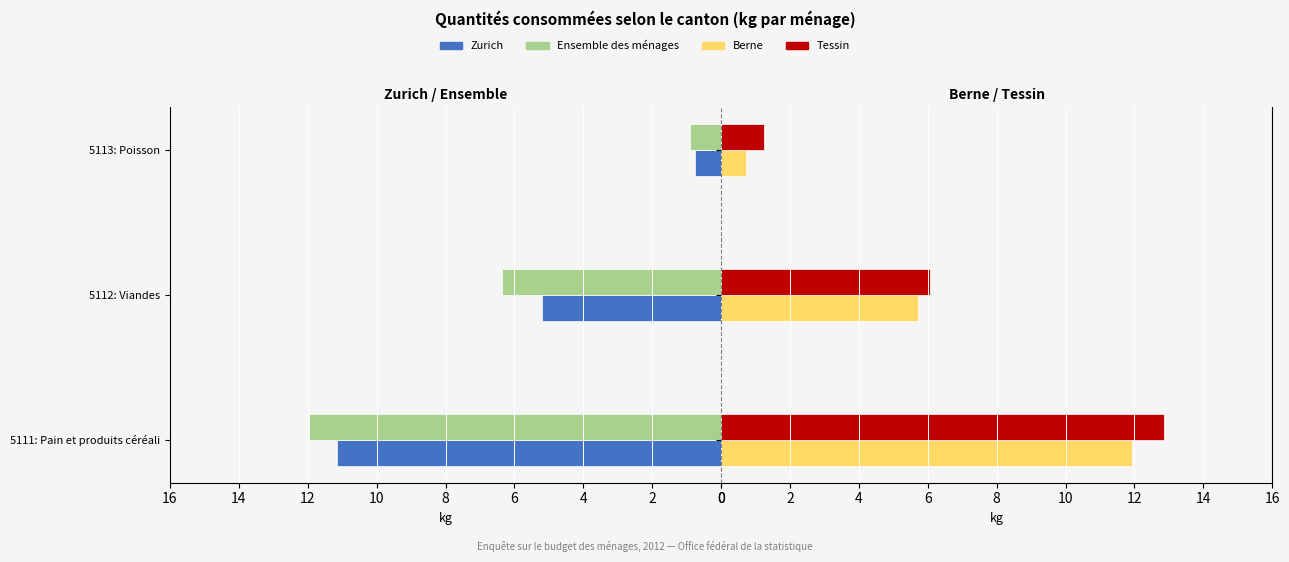

What are all the series names shown in the legend?

Zurich, Ensemble des ménages, Berne, Tessin